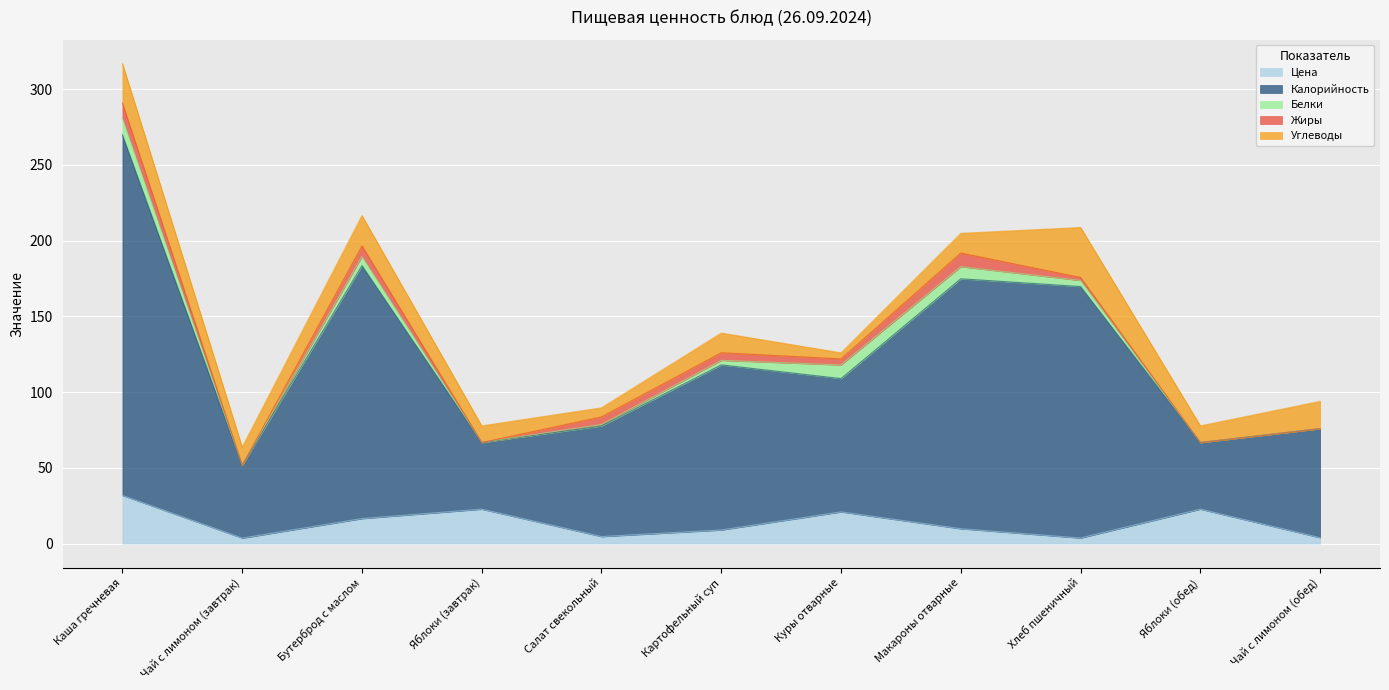

What is the highest value of the Цена series?

31.8